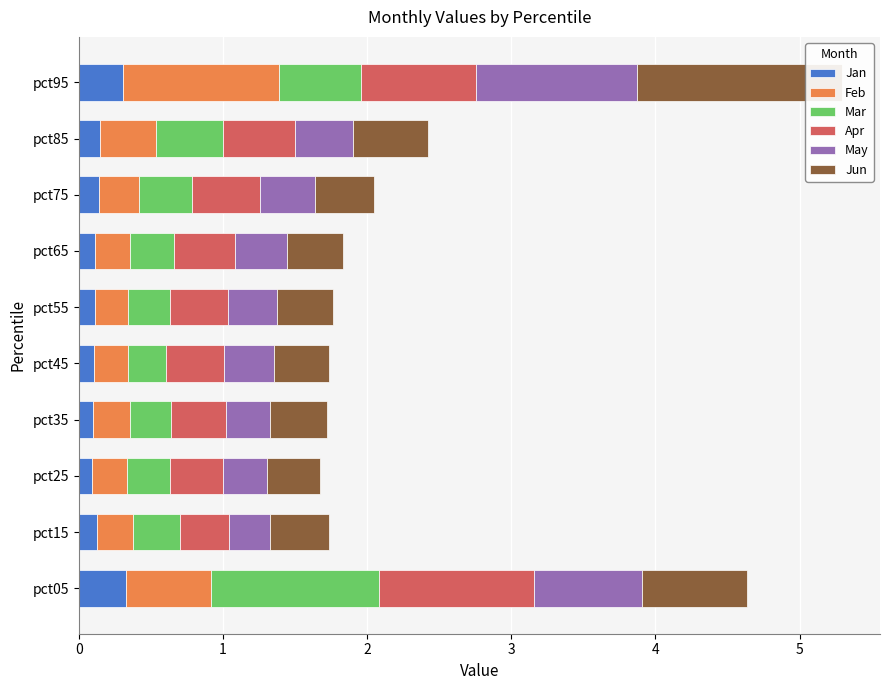

How many Jun values are between 0 and 1?

9